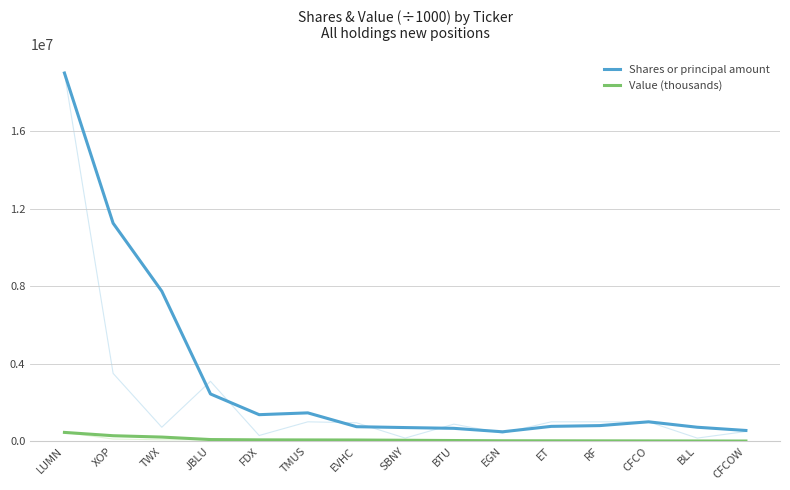

What is the sum of the Value (thousands) values at TMUS and CFCO?

79685.3